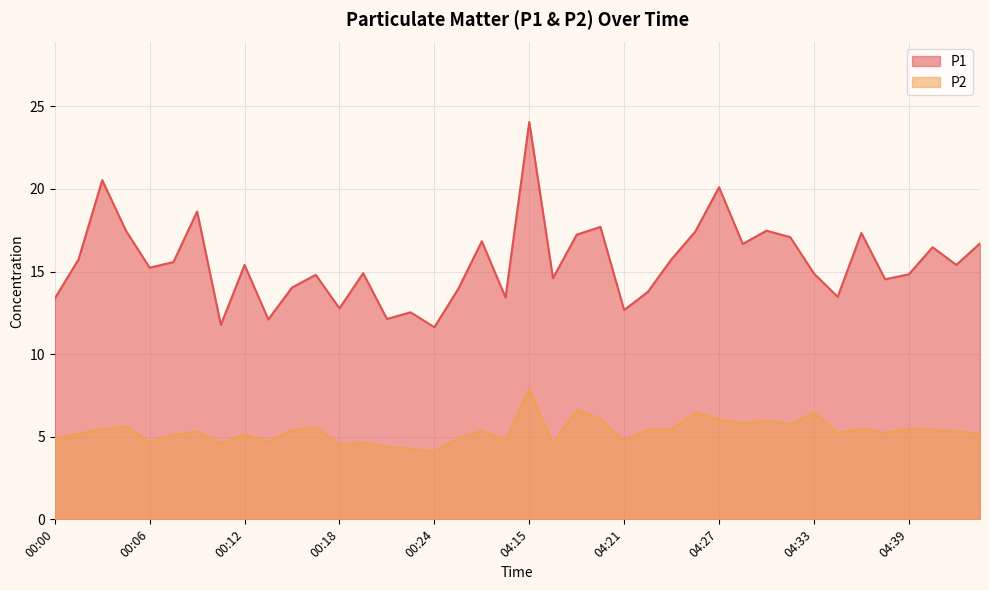

How many lines are shown in the chart?

2